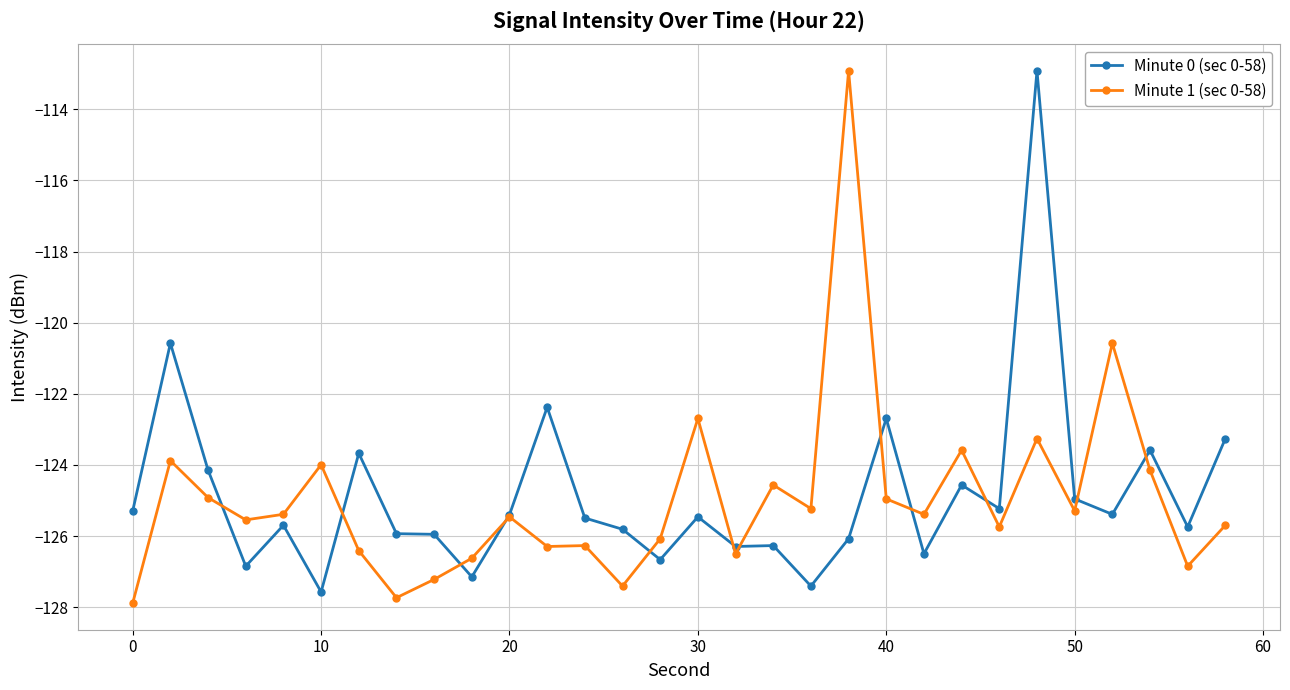

True or false: Minute 0 (sec 0-58) has more than 2 interior local peaks.

True